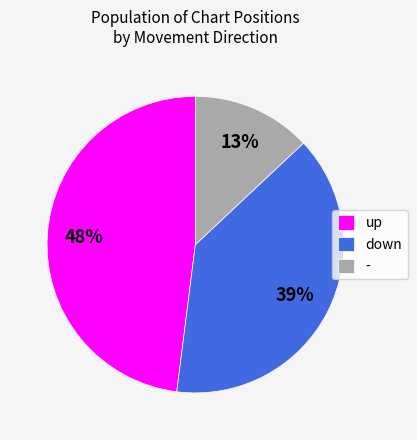

Rank the categories by value from lowest to highest.

-, down, up